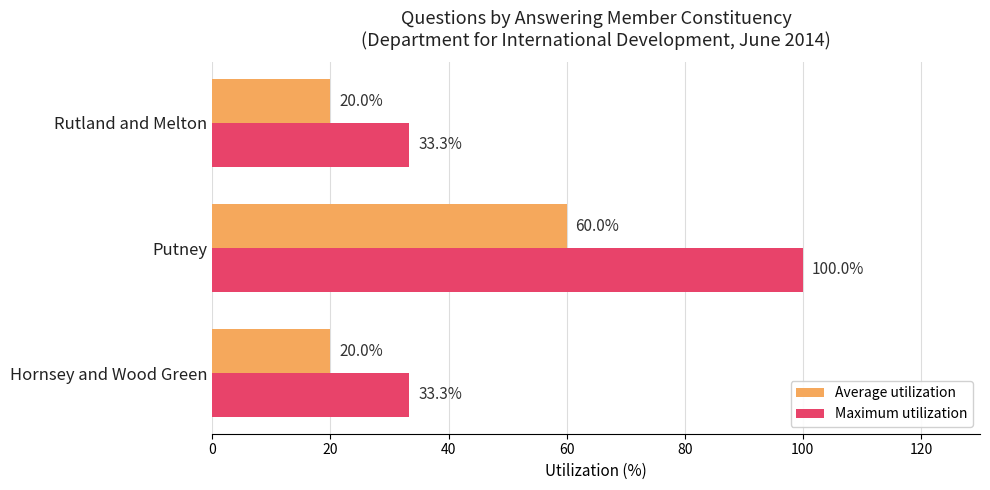

Which category has the highest value in the Average utilization series?

Putney